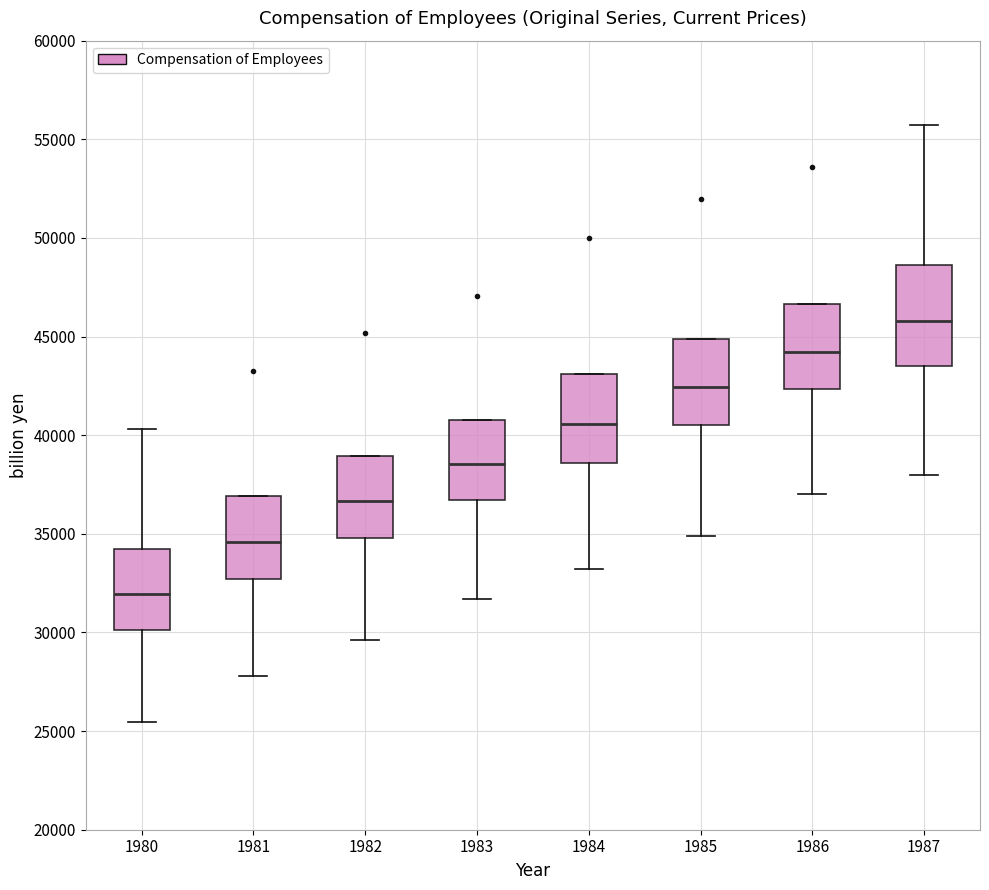

Reading left to right, transcribe this box plot: for each box, give where its median line is, the range the box spans, and where its two whiskers end, as read against the y-axis. The values are not printed on the chart, so give them approximately, as read against the axis.

1980: median 32000, box 30000 to 34000, whiskers 25500 to 40500
1981: median 34500, box 32500 to 37000, whiskers 28000 to 37000
1982: median 36500, box 35000 to 39000, whiskers 29500 to 39000
1983: median 38500, box 36500 to 41000, whiskers 31500 to 41000
1984: median 40500, box 38500 to 43000, whiskers 33000 to 43000
1985: median 42500, box 40500 to 45000, whiskers 35000 to 45000
1986: median 44000, box 42500 to 46500, whiskers 37000 to 46500
1987: median 46000, box 43500 to 48500, whiskers 38000 to 55500